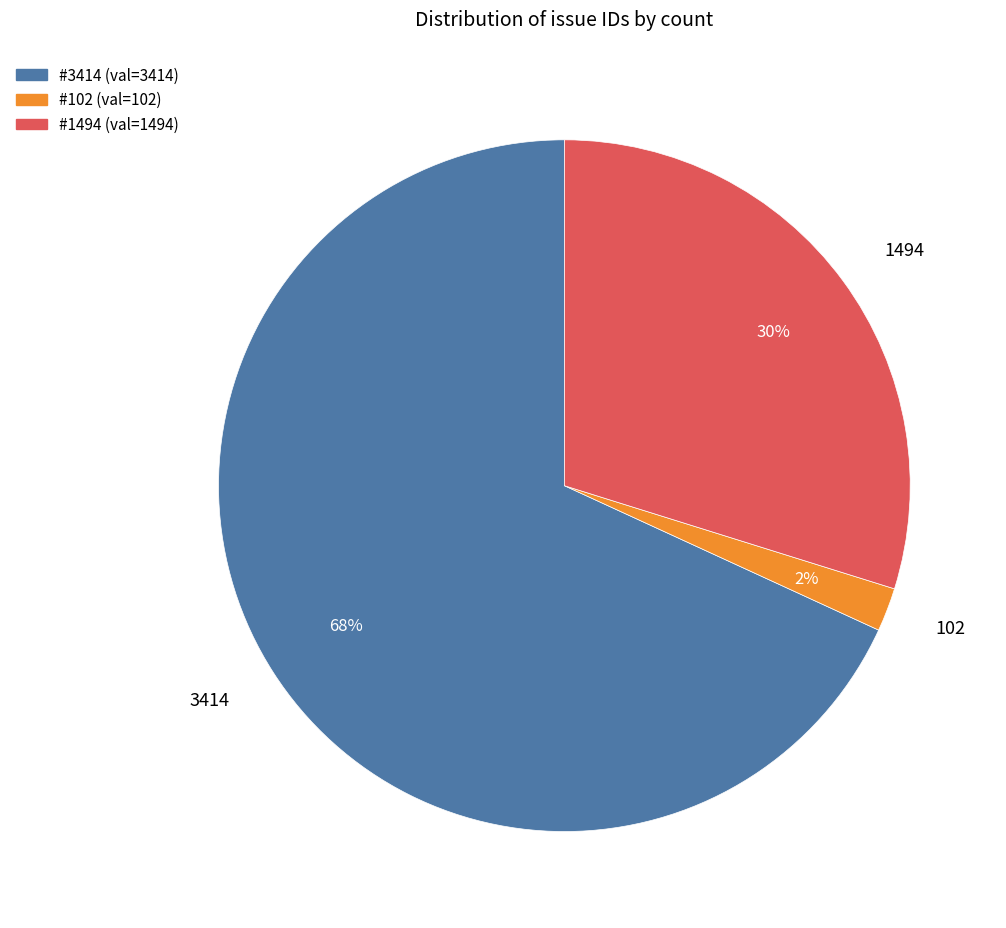

Combined, do 1494 and 102 account for over 50%?

No